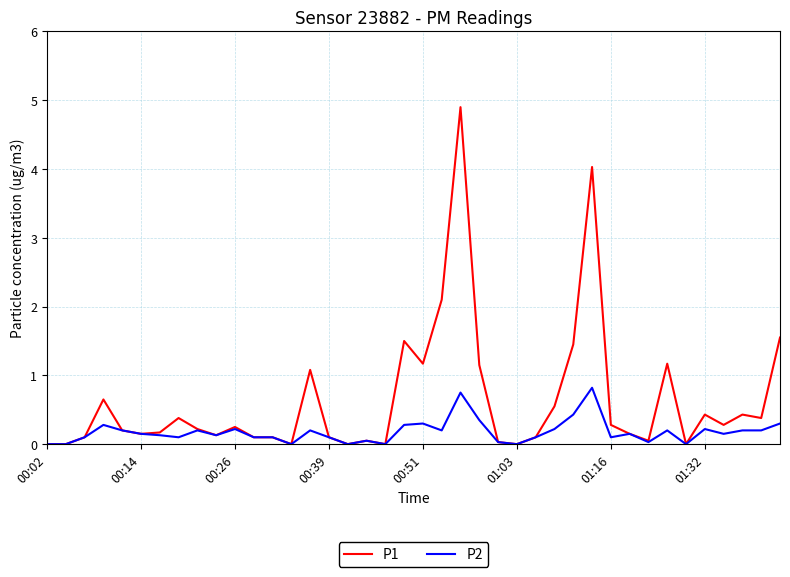

Which series has the largest range (max minus min)?

P1